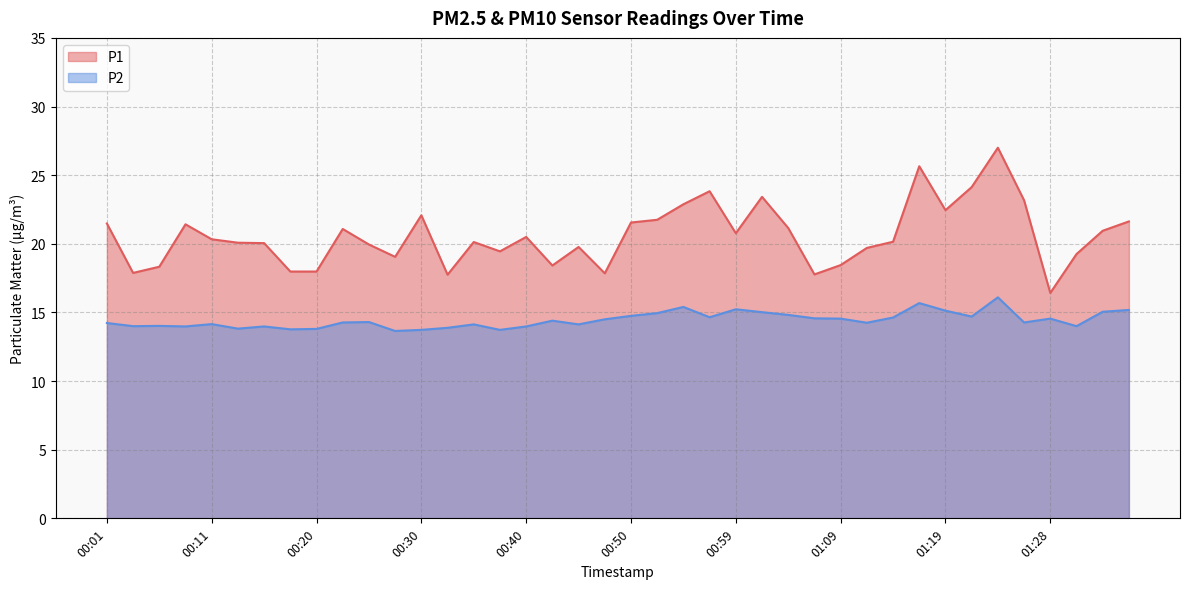

What is the minimum value shown in the chart?

13.7